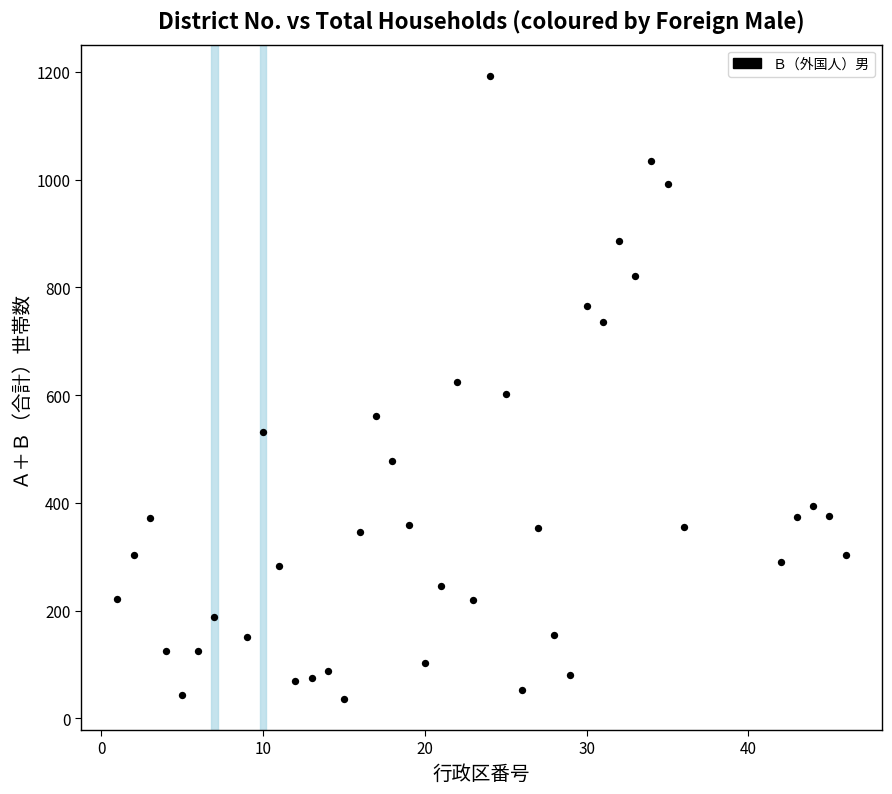

What is the range of X values (max minus min)?

45